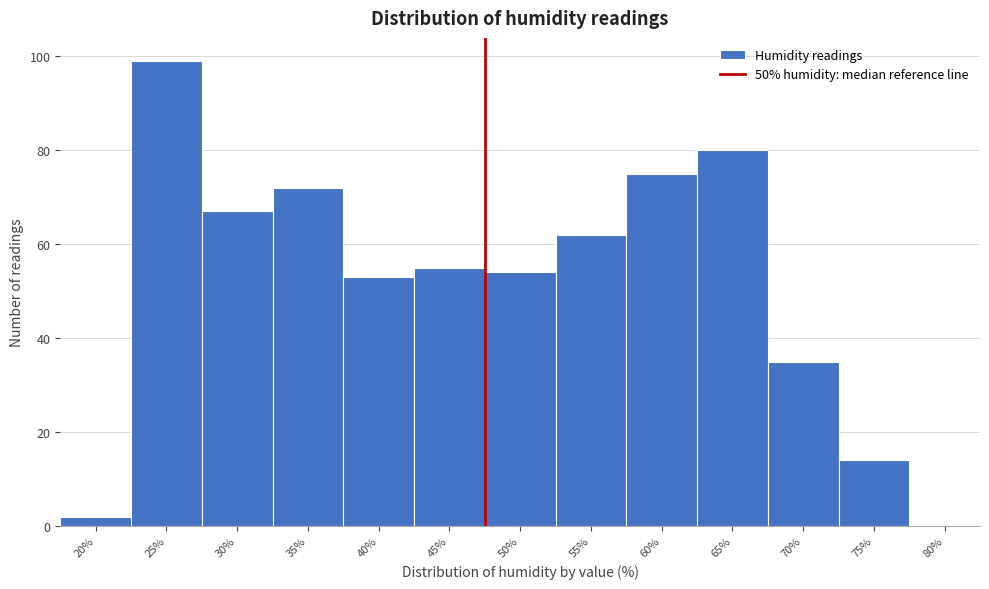

Reading left to right, what are all the values shown in this chart?

20%=2	25%=99	30%=67	35%=72	40%=53	45%=55	50%=54	55%=62	60%=75	65%=80	70%=35	75%=14	80%=0